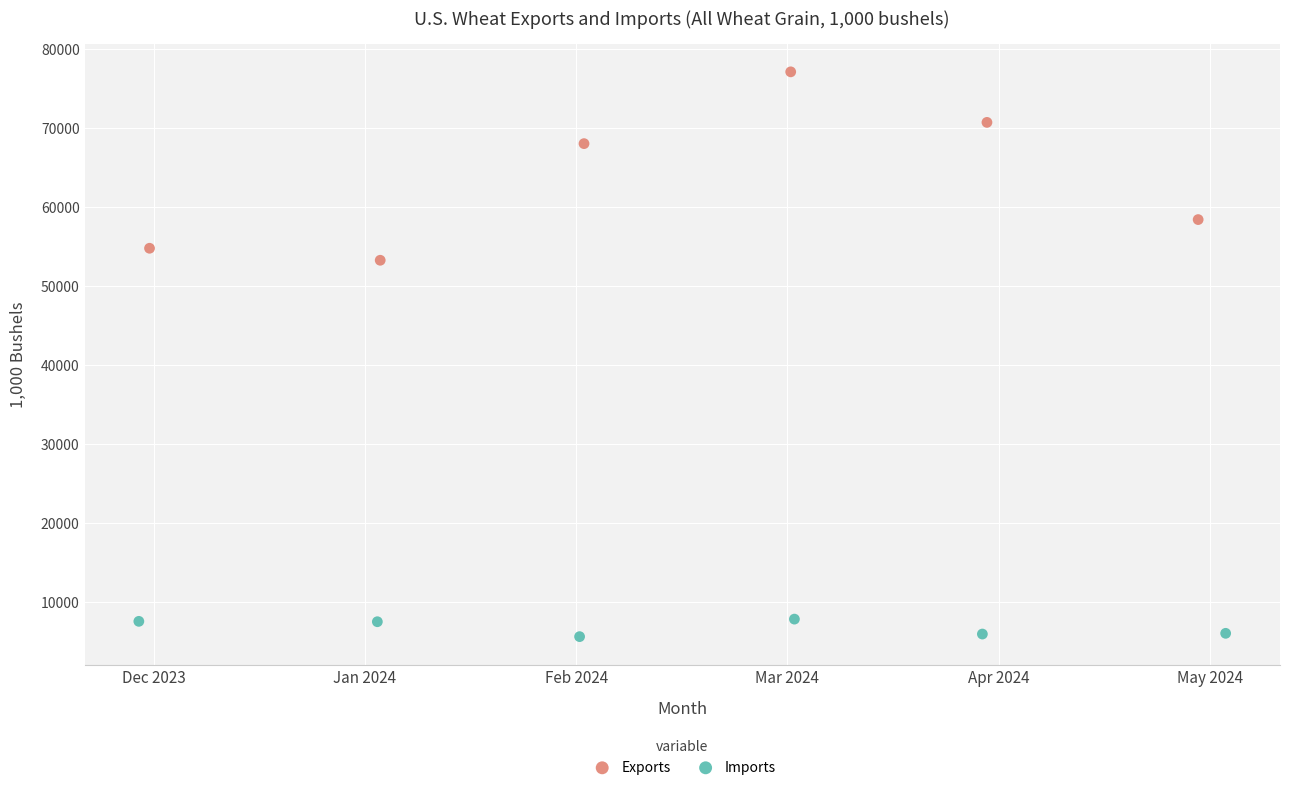

Which series has the widest spread of Y values?

Exports